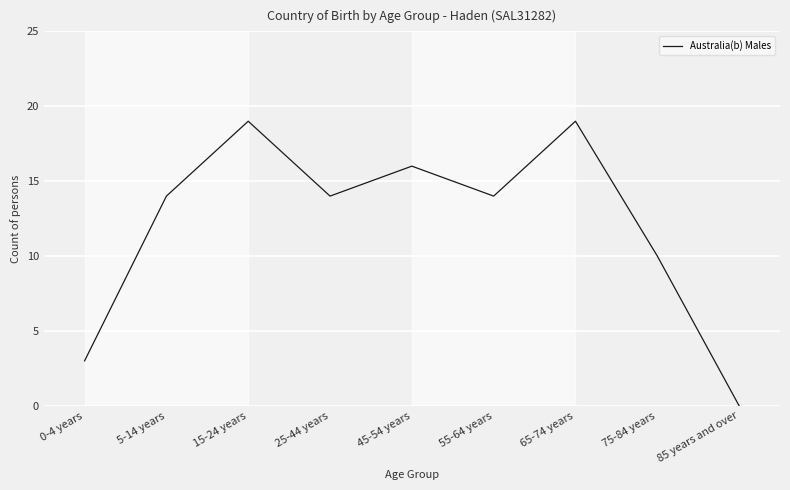

At which label is the value closest to 9?

75-84 years